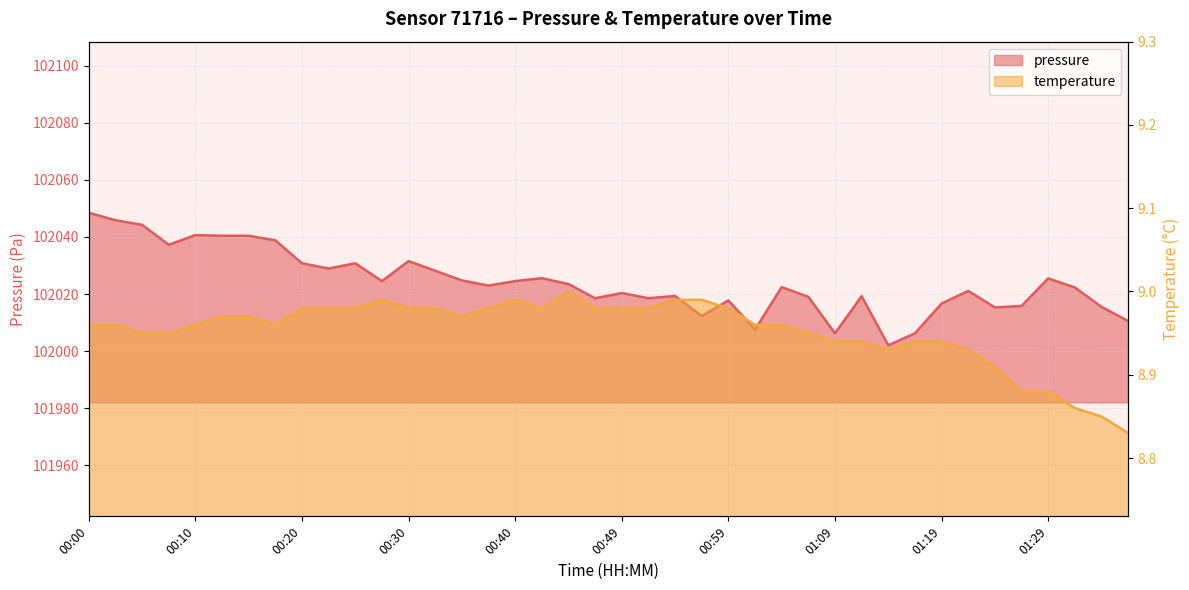

What position from the left is 00:05?

3